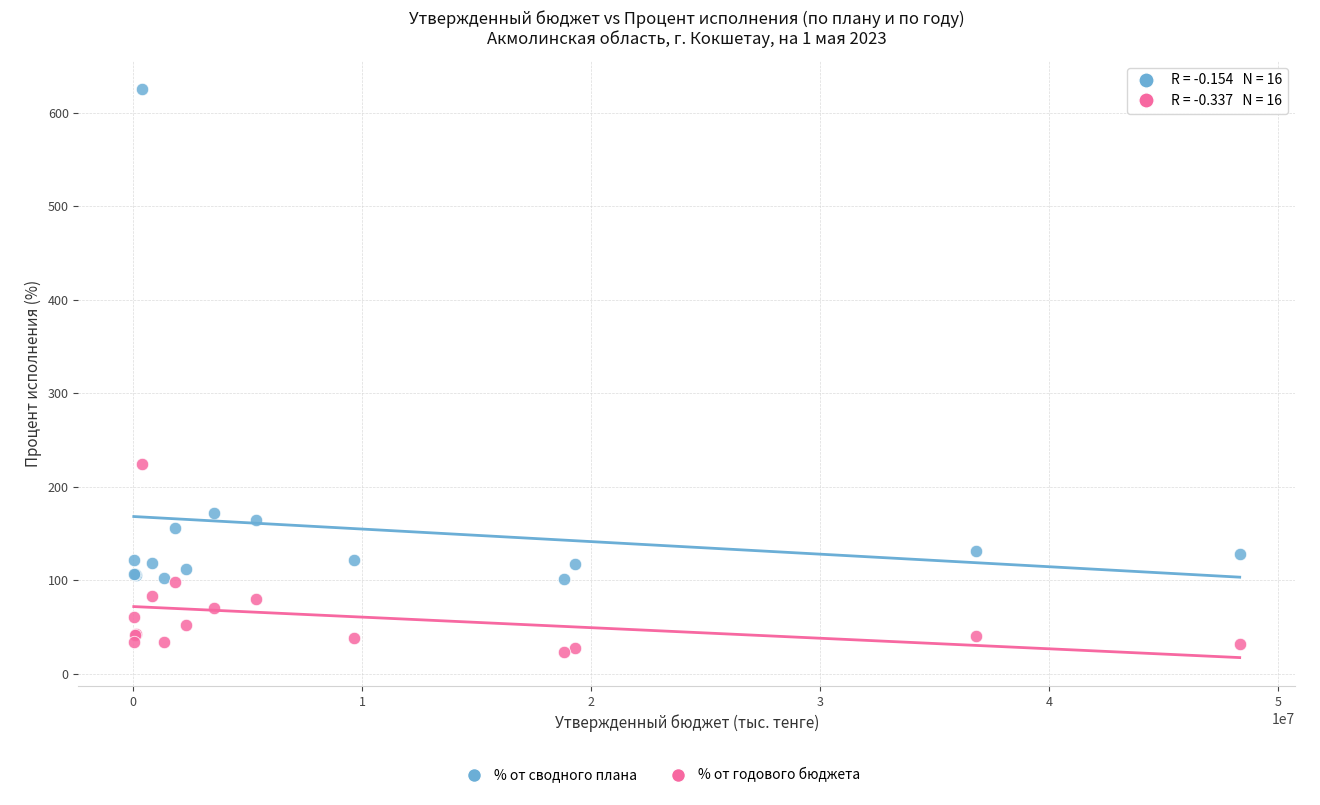

Across all series, what Y value is closest to 324?

224.6